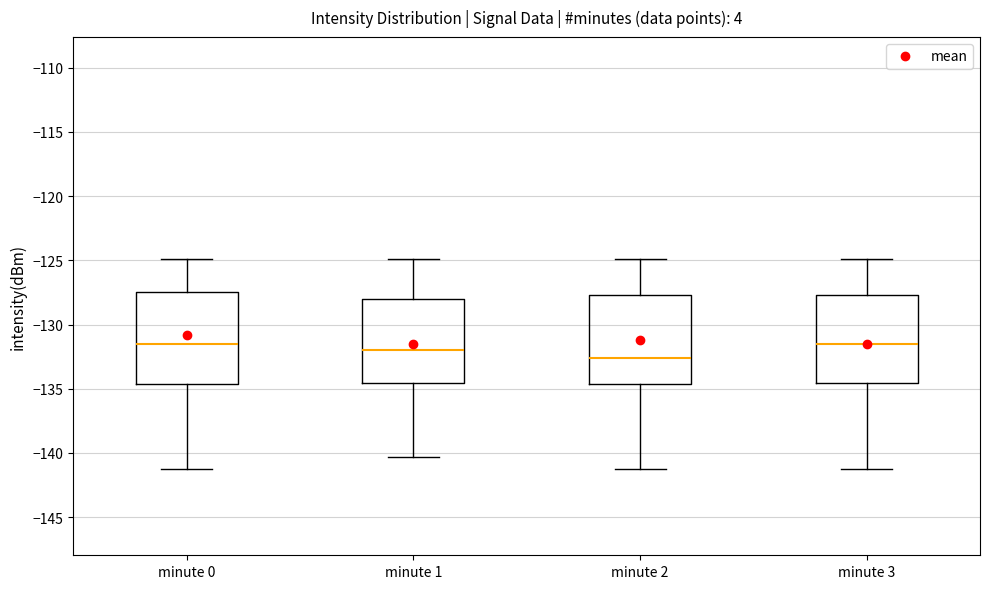

Reading left to right, read every box against the y-axis: the position of its median line, the range the box covers, and the ends of its whiskers. The values are not printed on the chart, so give them approximately, as read against the axis.

minute 0: median -131.5, box -134.5 to -127.5, whiskers -141.0 to -125.0
minute 1: median -132.0, box -134.5 to -128.0, whiskers -140.5 to -125.0
minute 2: median -132.5, box -134.5 to -127.5, whiskers -141.0 to -125.0
minute 3: median -131.5, box -134.5 to -127.5, whiskers -141.0 to -125.0